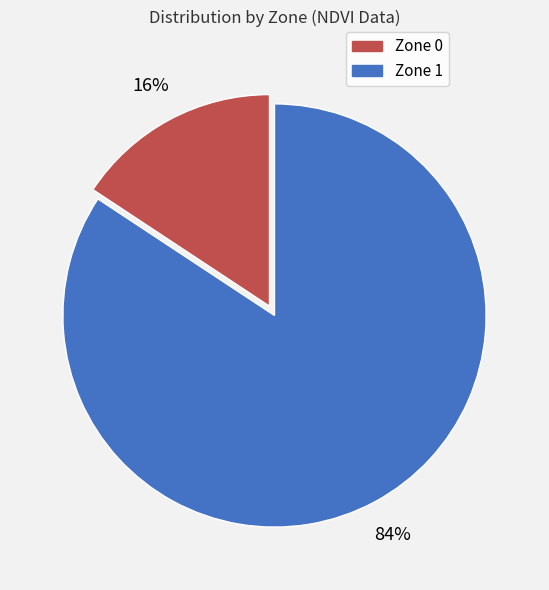

Which has a higher value, Zone 1 or Zone 0?

Zone 1